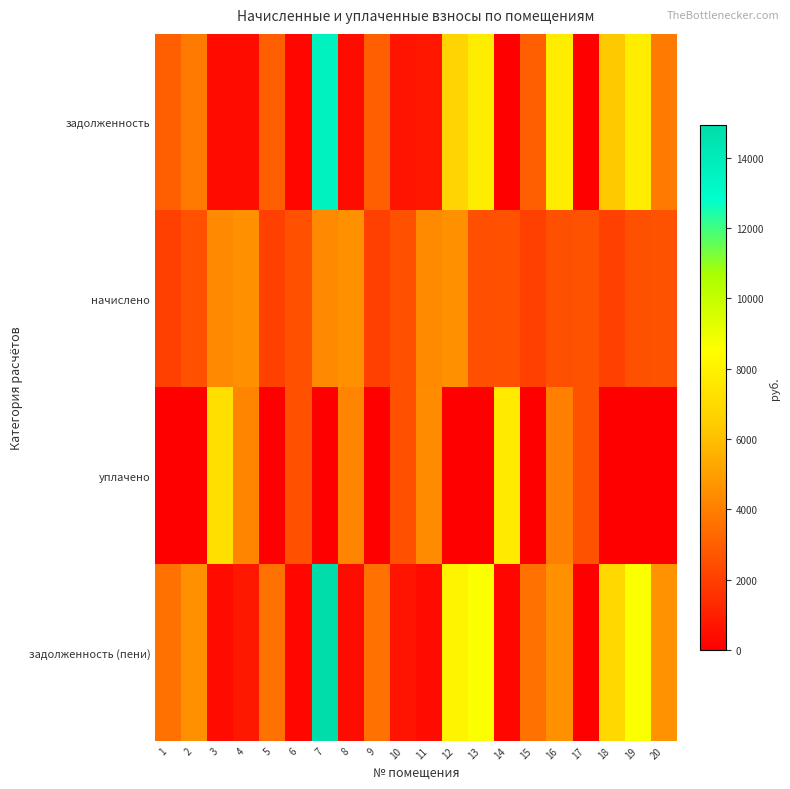

Count the number of data series in this chart.

4